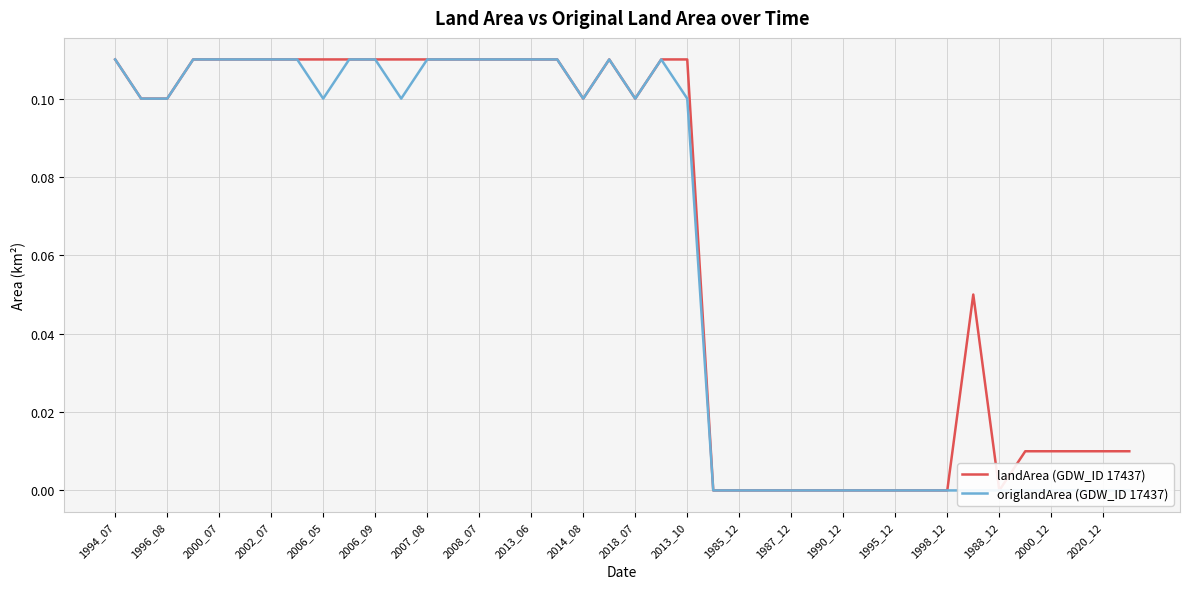

The origlandArea (GDW_ID 17437) series shows 0.1 at 2018_07. True or false?

False